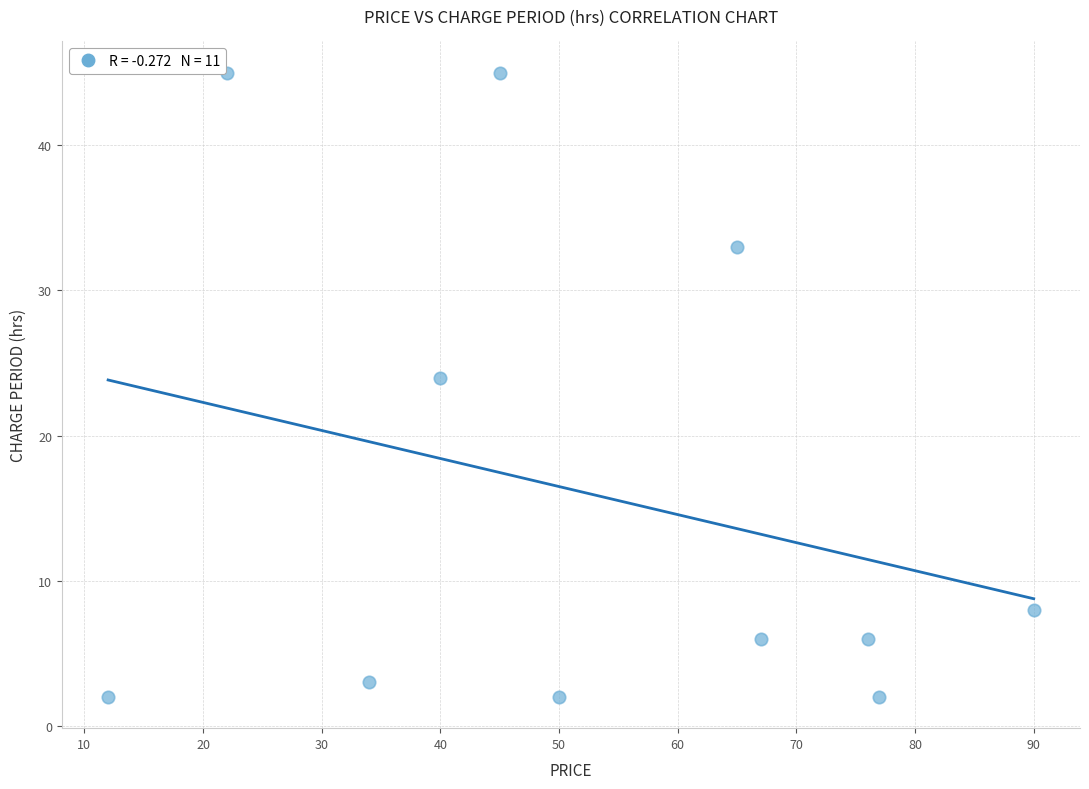

What is the range of Y values (max minus min)?

43